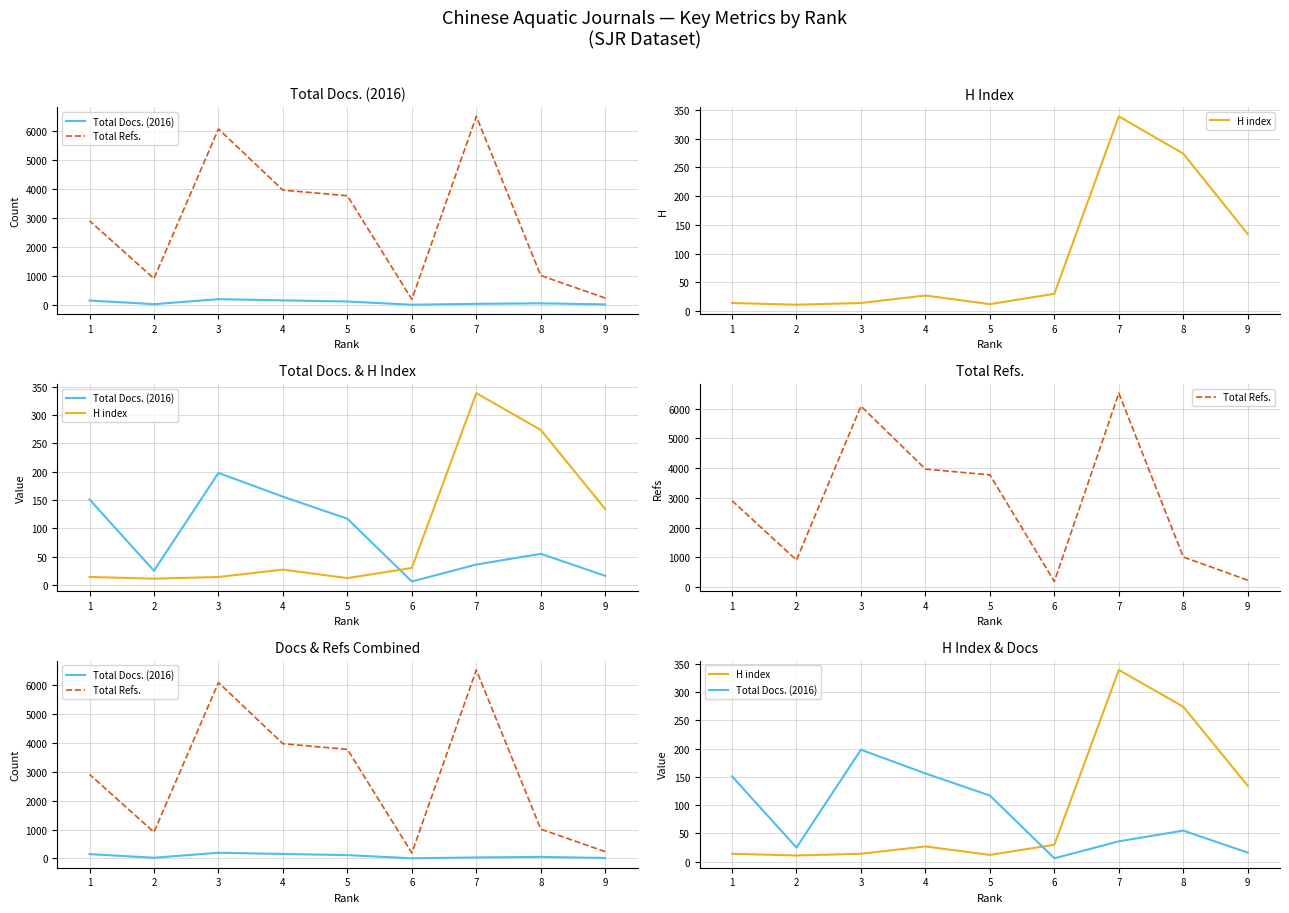

The H index series shows 6 at 5. True or false?

False